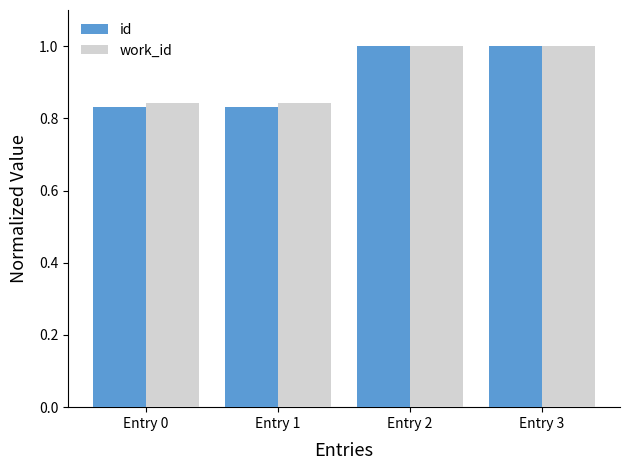

True or false: work_id has a value of 1.4 at Entry 3.

False